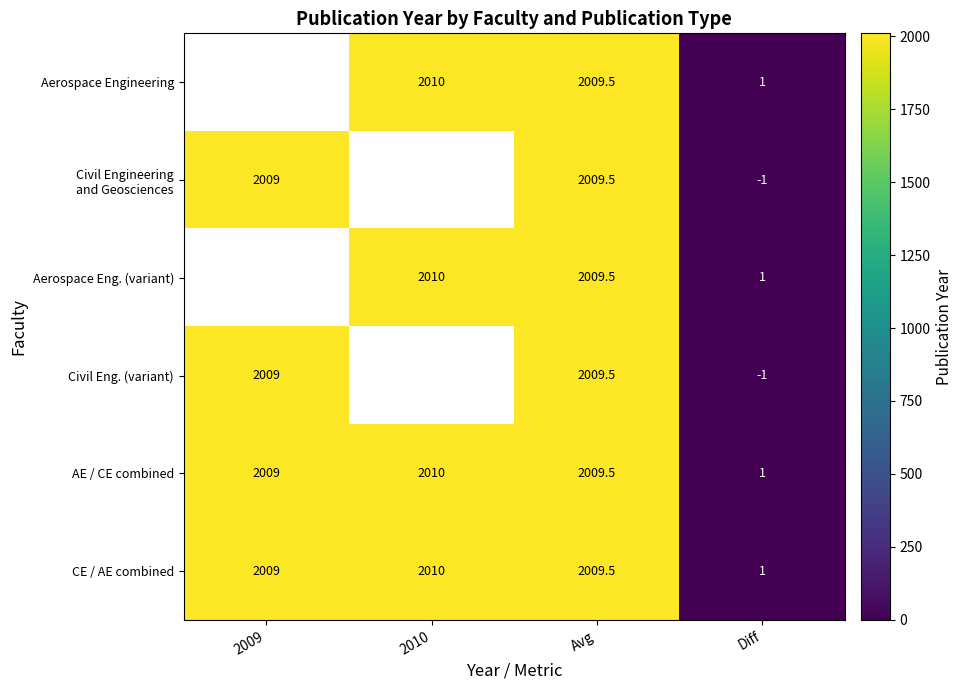

Read the AE / CE combined value at Avg.

2009.5